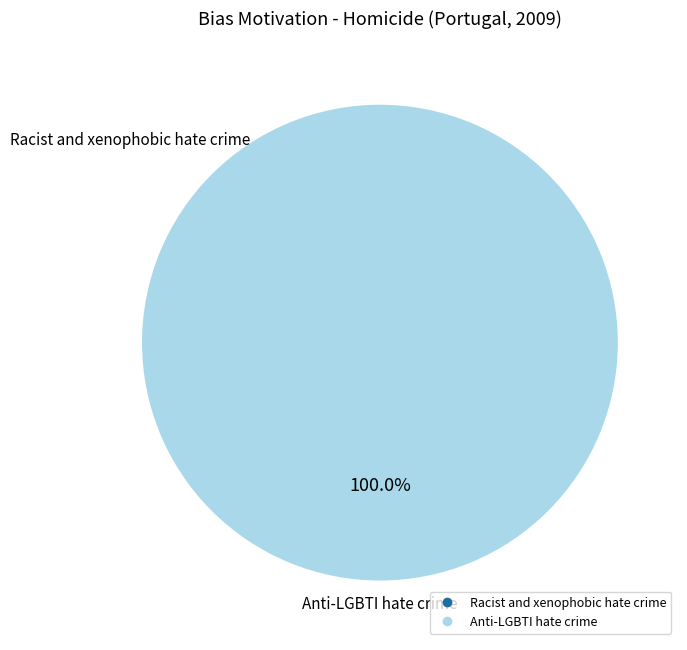

To the nearest percent, what portion does Anti-LGBTI hate crime represent?

100%